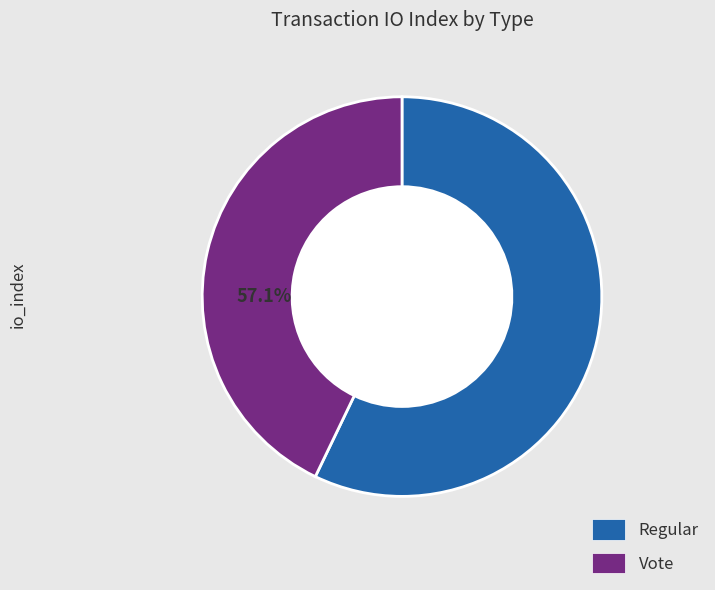

Is it true that Regular (io_index=4) is 67% of the pie?

False